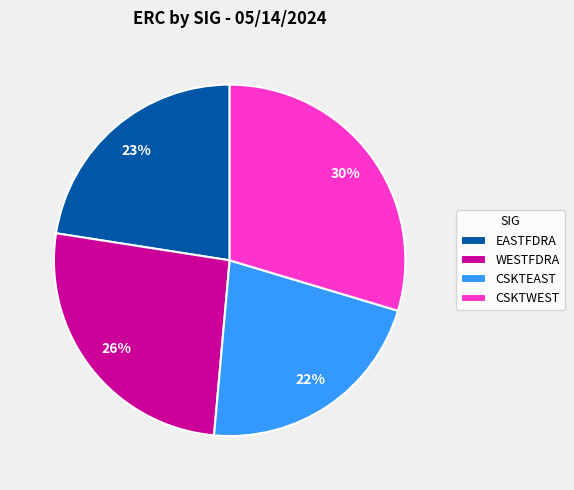

How many segments does this pie chart have?

4